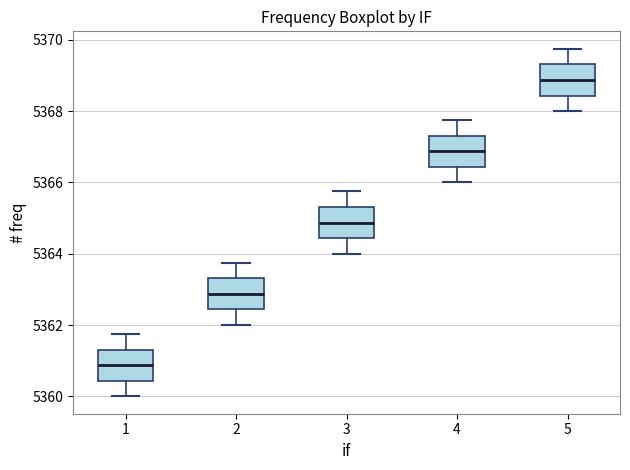

Reading left to right, transcribe this box plot: for each box, give where its median line is, the range the box spans, and where its two whiskers end, as read against the y-axis. The values are not printed on the chart, so give them approximately, as read against the axis.

1: median 5360.8, box 5360.4 to 5361.4, whiskers 5360.0 to 5361.8
2: median 5362.8, box 5362.4 to 5363.4, whiskers 5362.0 to 5363.8
3: median 5364.8, box 5364.4 to 5365.4, whiskers 5364.0 to 5365.8
4: median 5366.8, box 5366.4 to 5367.4, whiskers 5366.0 to 5367.8
5: median 5368.8, box 5368.4 to 5369.4, whiskers 5368.0 to 5369.8